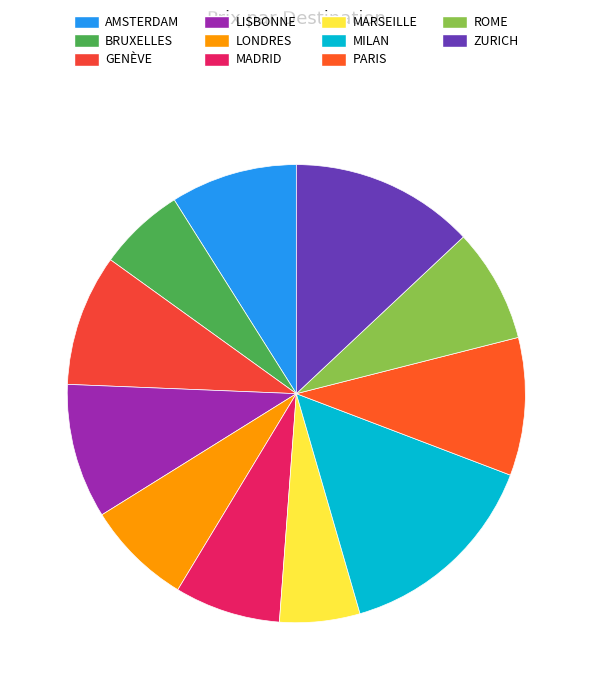

What is the change in value from AMSTERDAM to GENÈVE?

+75